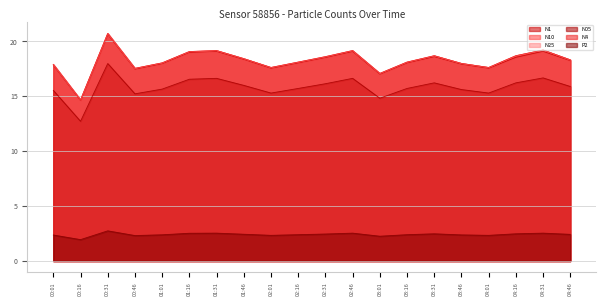

How many series are shown in this chart?

6